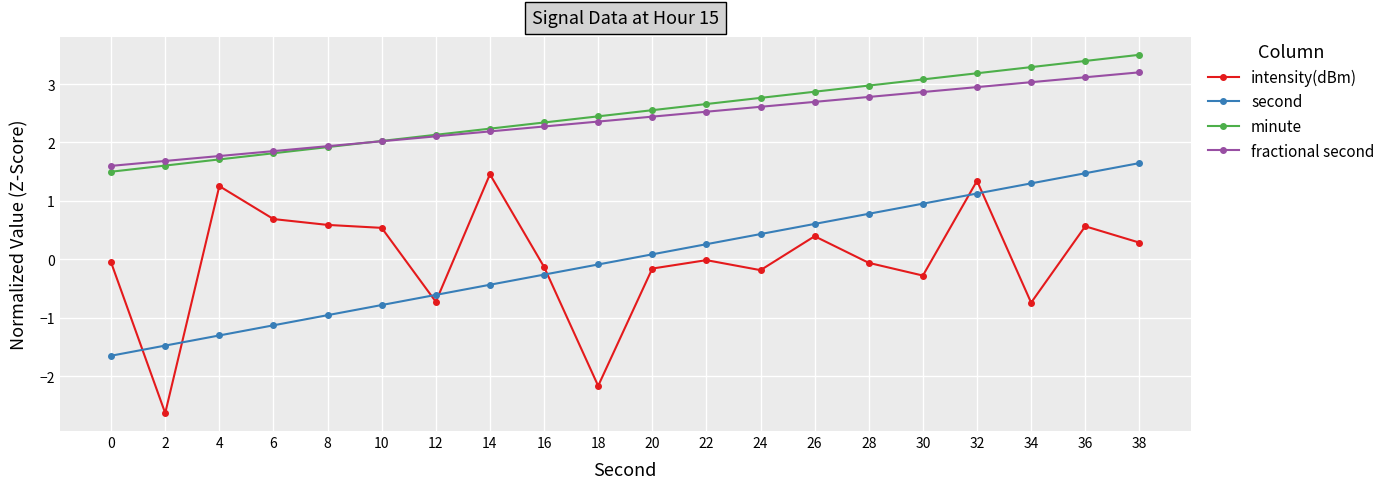

Which series has the widest spread of values?

intensity(dBm)